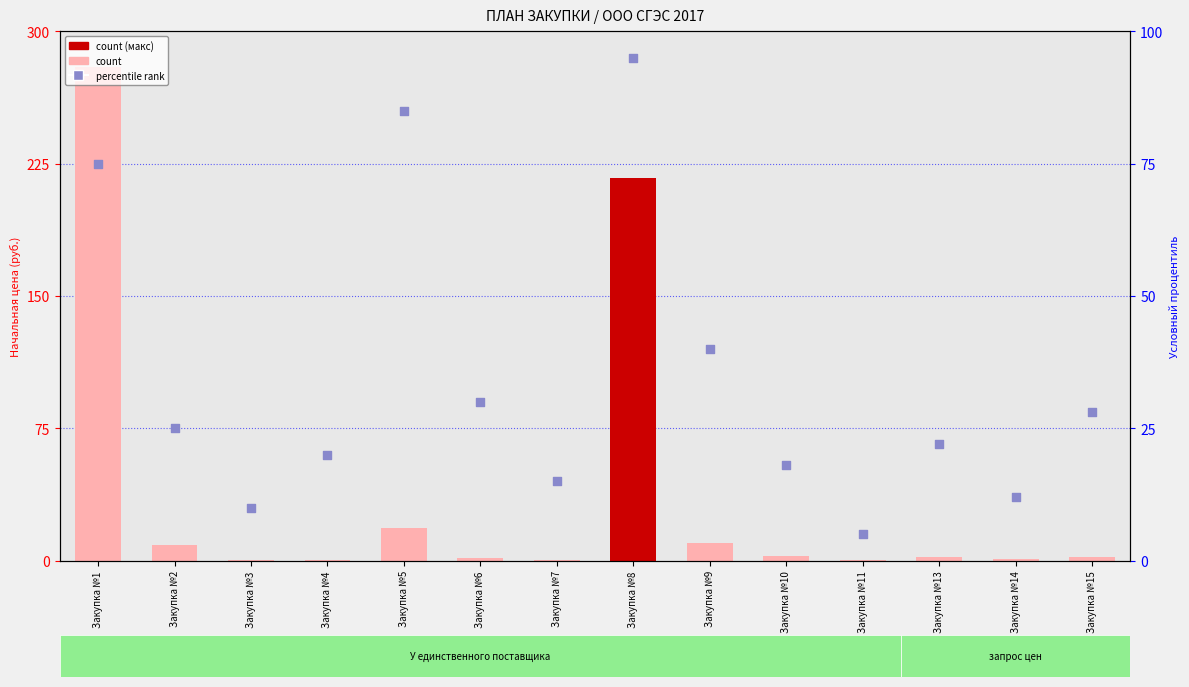

Which series has the widest spread of Y values?

count